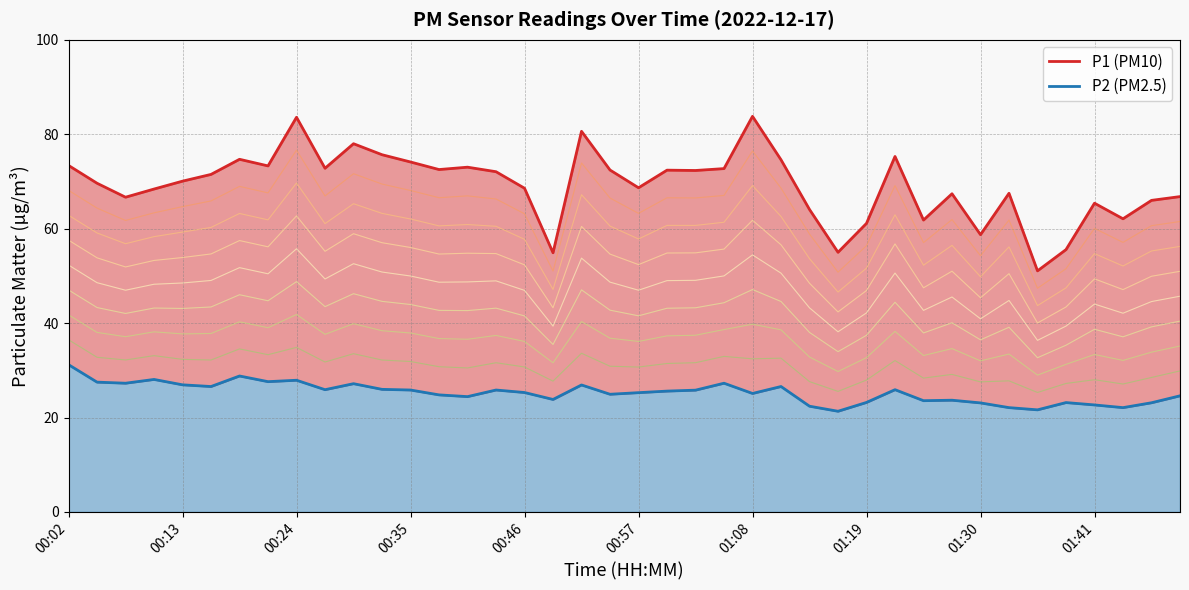

True or false: P1 has more than 2 interior local peaks.

True